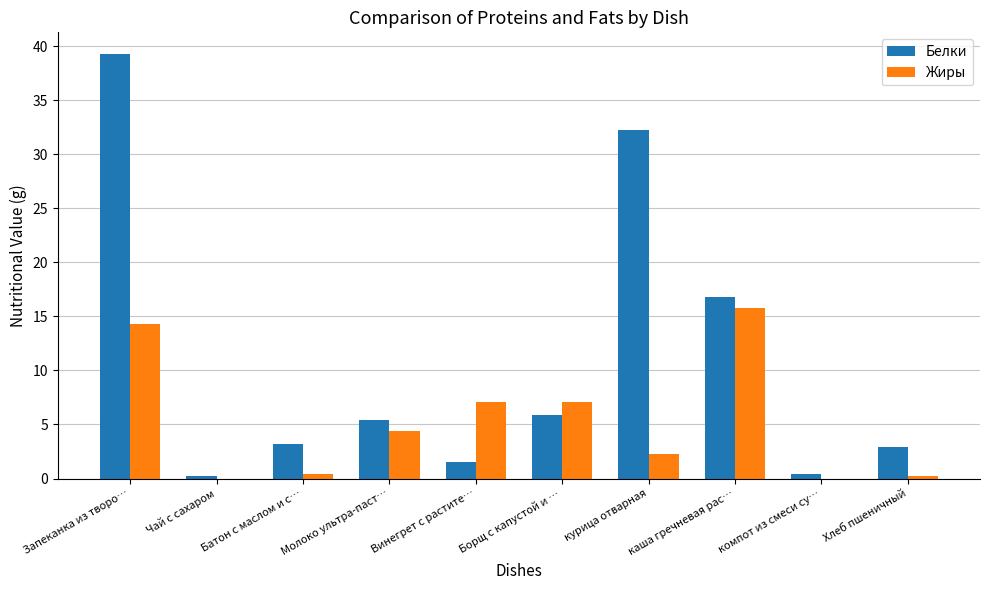

Are the bars grouped side by side (vs. stacked)?

Yes